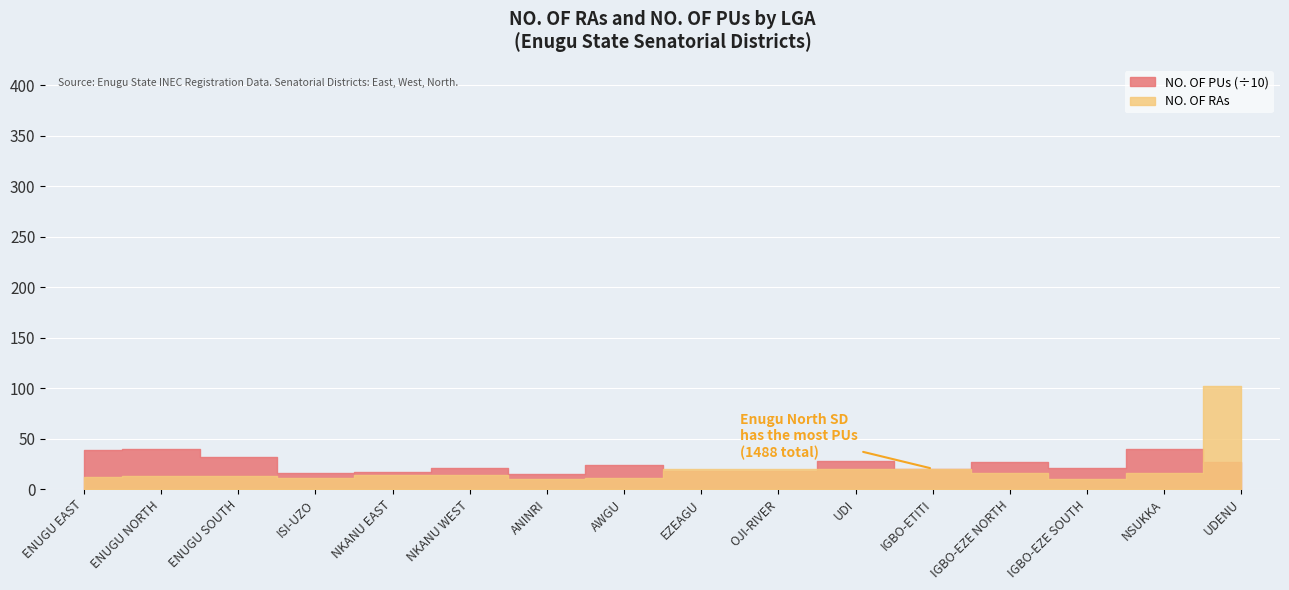

The value of NO. OF RAs at ENUGU EAST is 3. True or false?

False